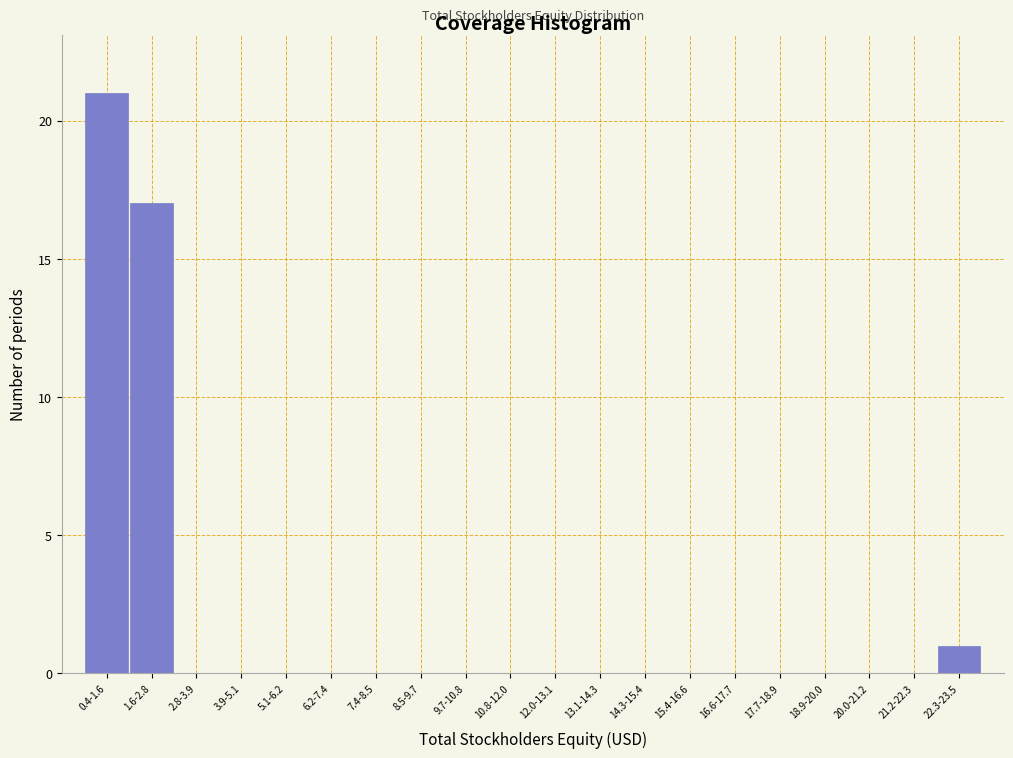

Reading right to left, extract all data points from this chart.

22.3-23.5=1	21.2-22.3=0	20.0-21.2=0	18.9-20.0=0	17.7-18.9=0	16.6-17.7=0	15.4-16.6=0	14.3-15.4=0	13.1-14.3=0	12.0-13.1=0	10.8-12.0=0	9.7-10.8=0	8.5-9.7=0	7.4-8.5=0	6.2-7.4=0	5.1-6.2=0	3.9-5.1=0	2.8-3.9=0	1.6-2.8=17	0.4-1.6=21